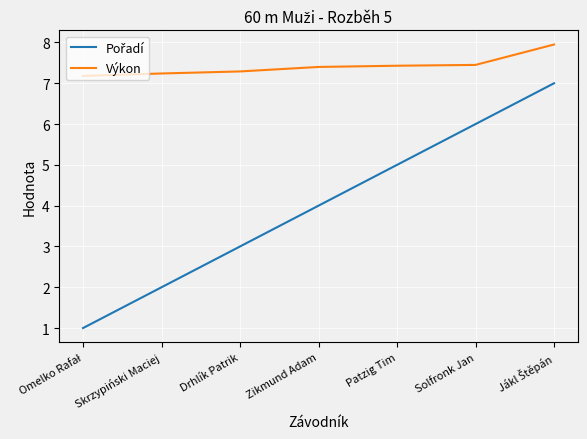

Which series has the largest total across all categories?

Výkon